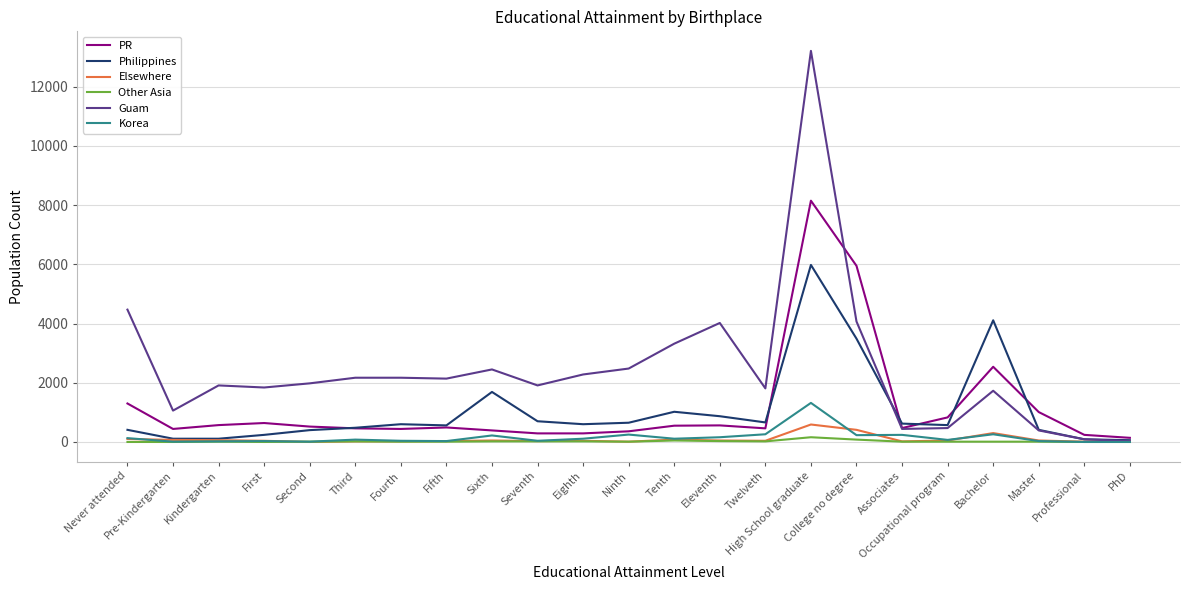

What is the difference between the maximum and second lowest values in the PR series?

7910